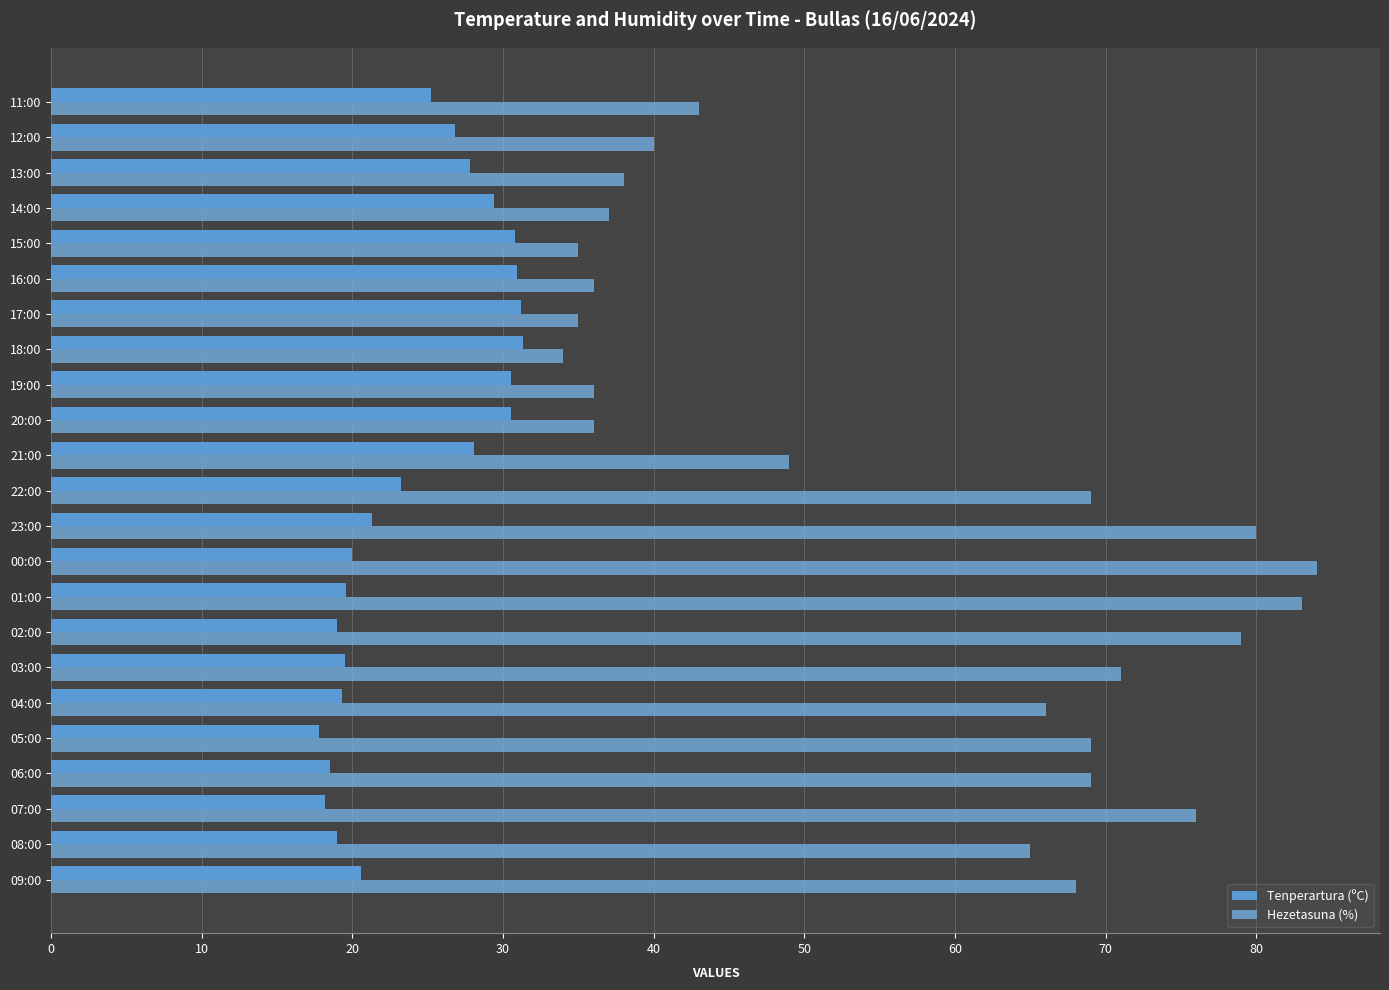

What is the minimum value for Hezetasuna (%)?

34.0